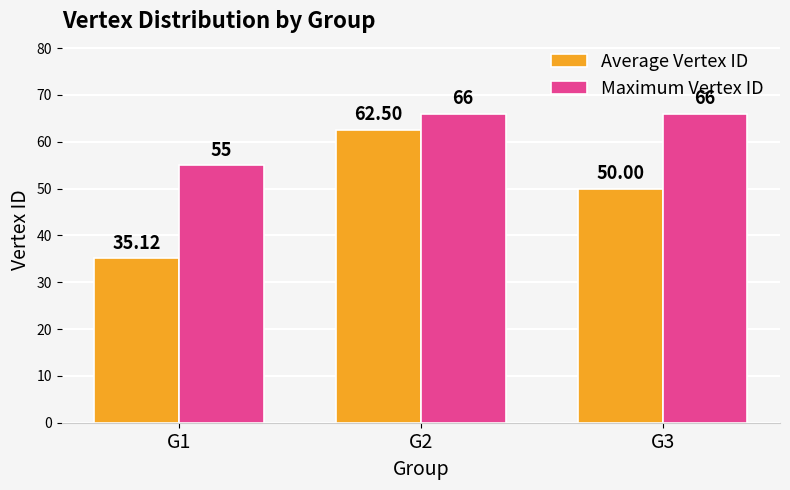

What is the sum of all Maximum Vertex ID values?

187.0